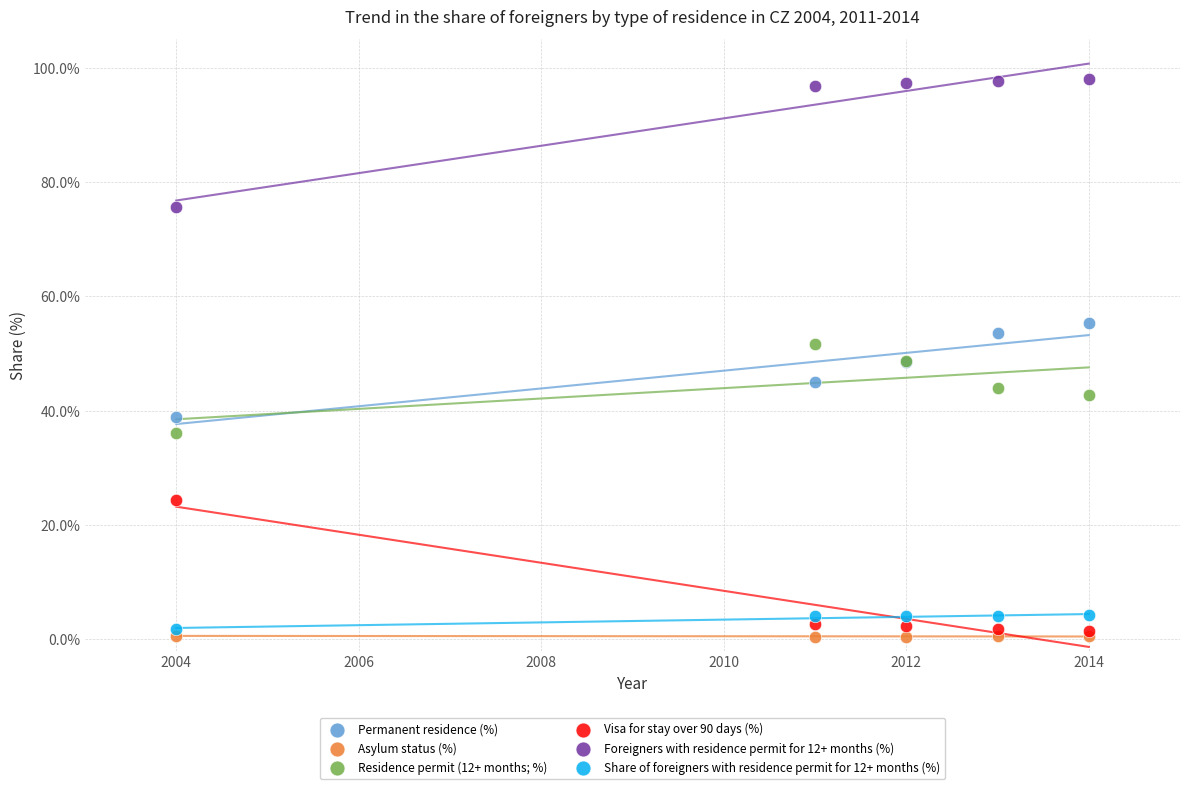

What are all the series names shown in the legend?

Permanent residence (%), Asylum status (%), Residence permit (12+ months; %), Visa for stay over 90 days (%), Foreigners with residence permit for 12+ months (%), Share of foreigners with residence permit for 12+ months (%)